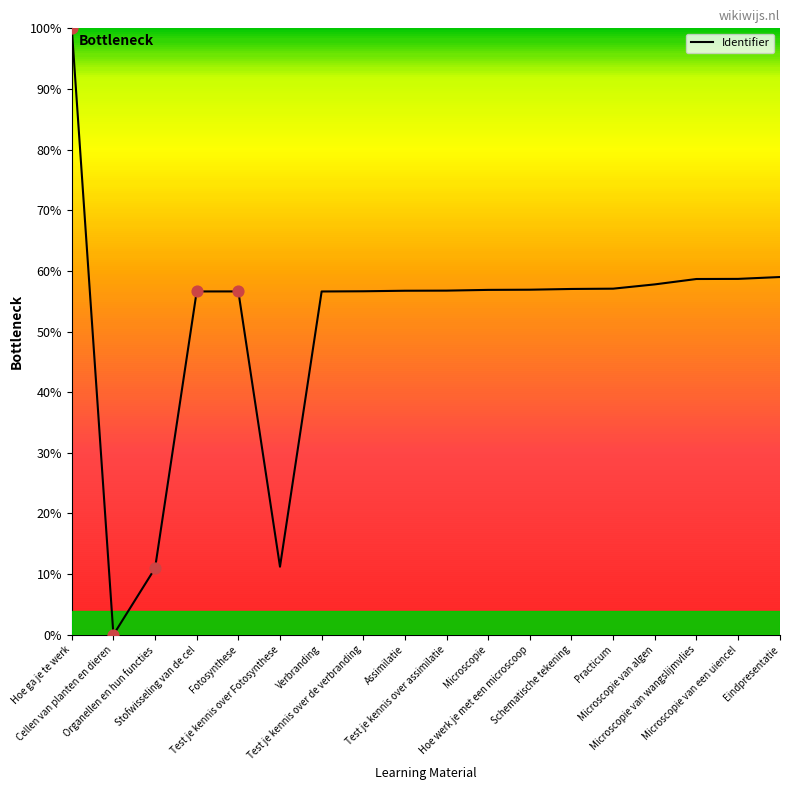

Which has a higher value, Cellen van planten en dieren or Practicum?

Practicum